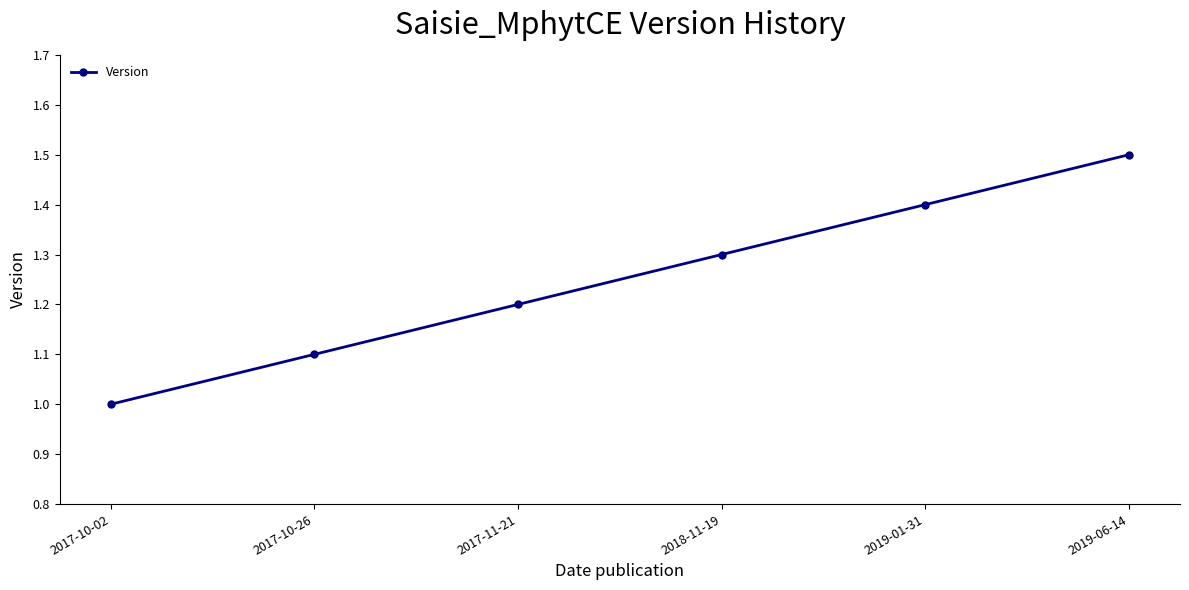

What is the difference between the maximum and second lowest values?

0.4